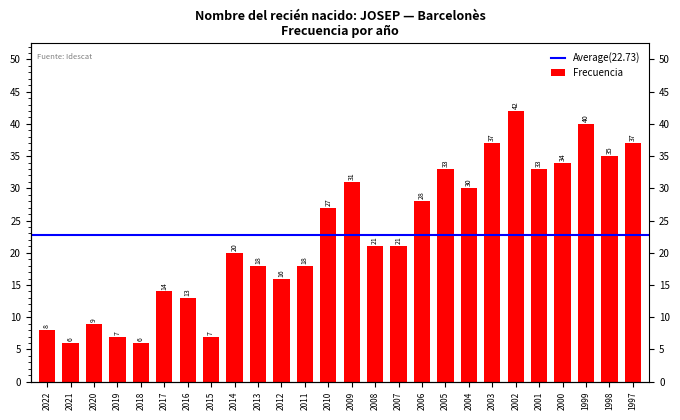

What is the smallest value displayed?

6